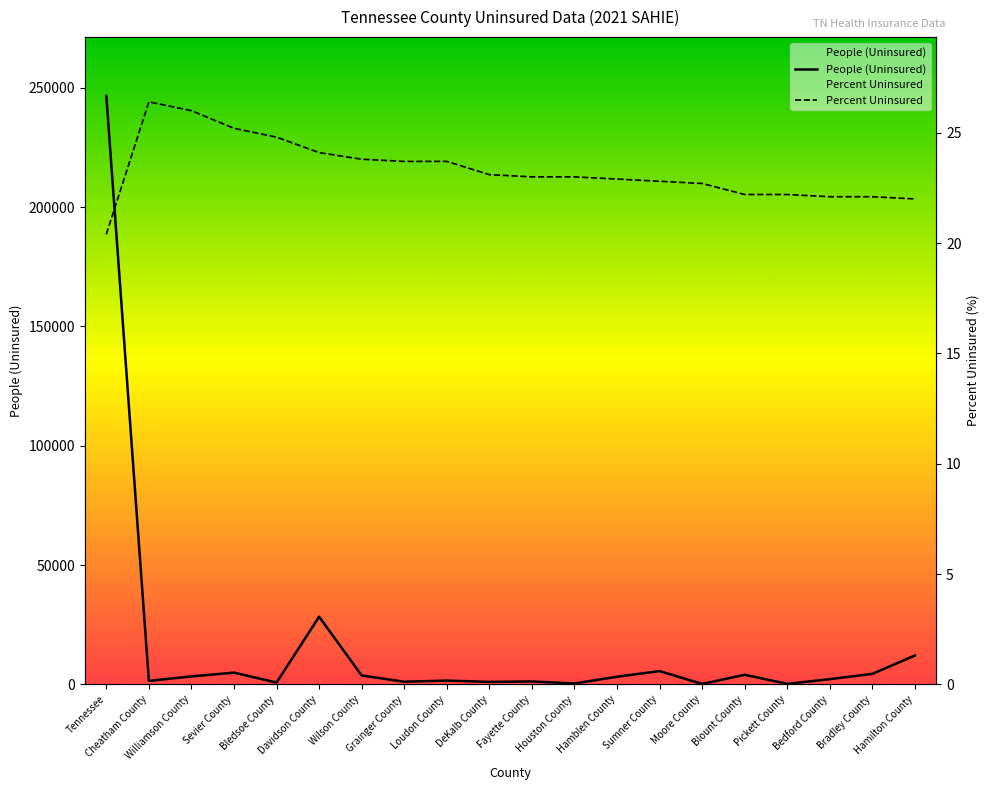

What is the difference between the People (Uninsured) values at Bledsoe County and Sumner County?

4804.0